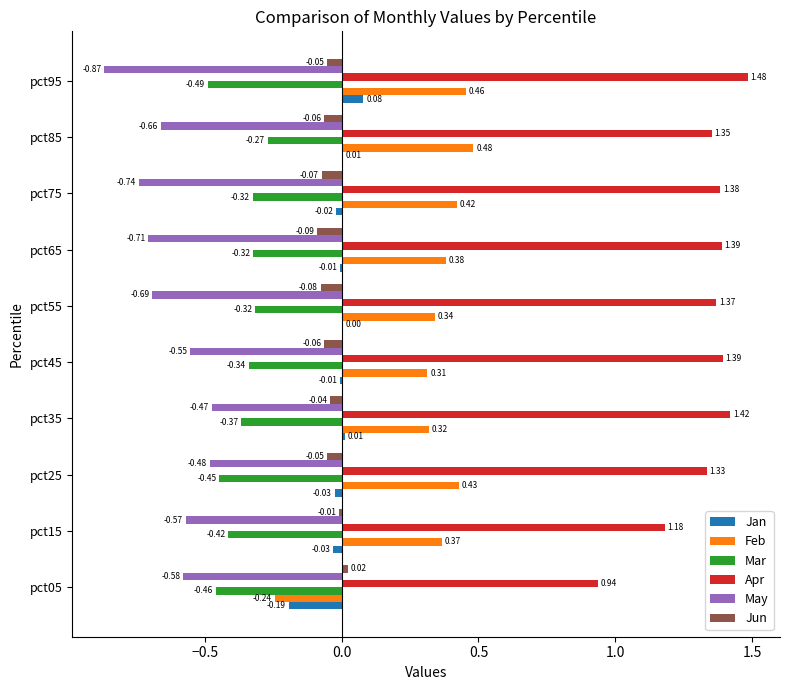

What is the sum of the Apr values at pct15 and pct25?

2.5